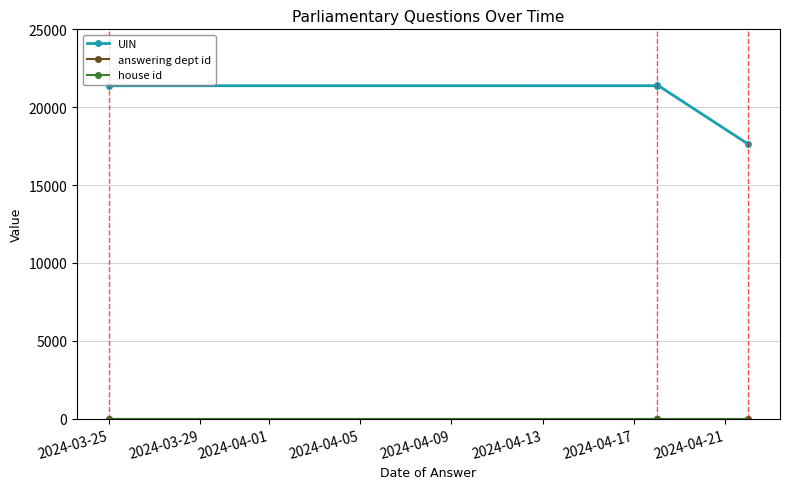

True or false: answering dept id has more than 0 points higher than both neighbors.

False